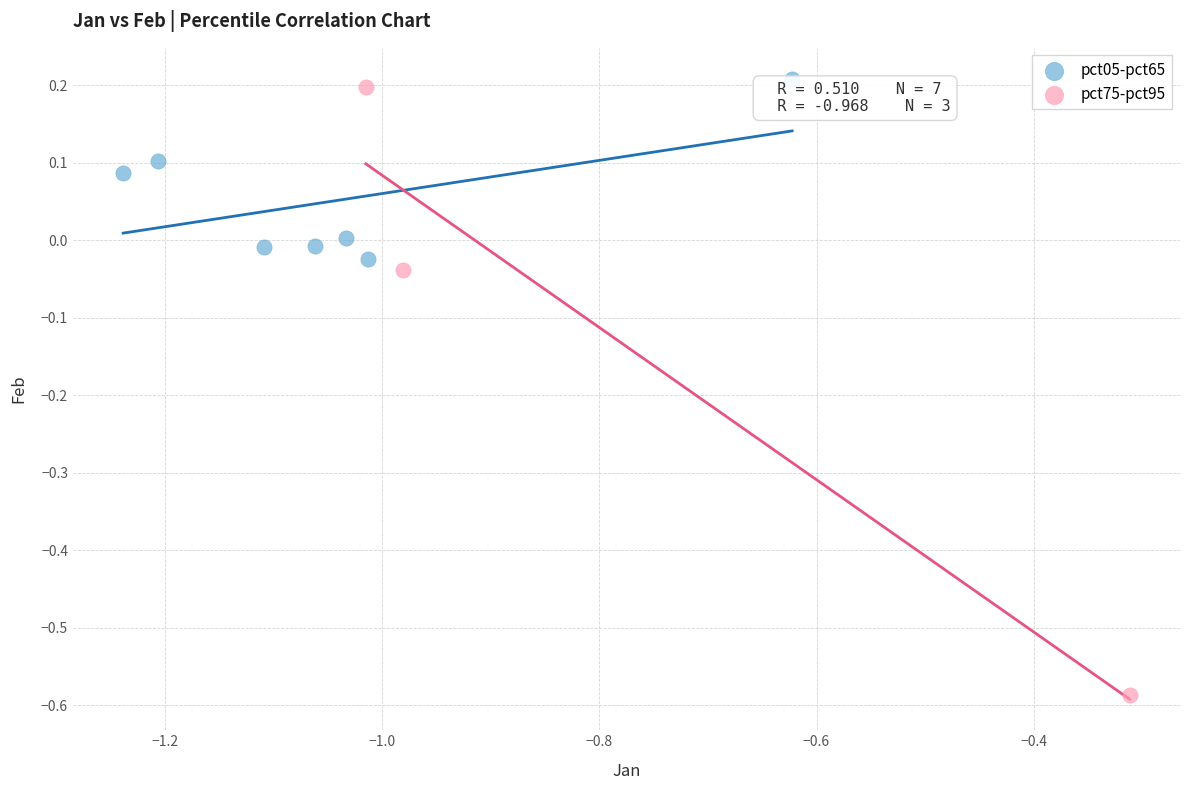

Which series has the widest spread of Y values?

pct75-pct95